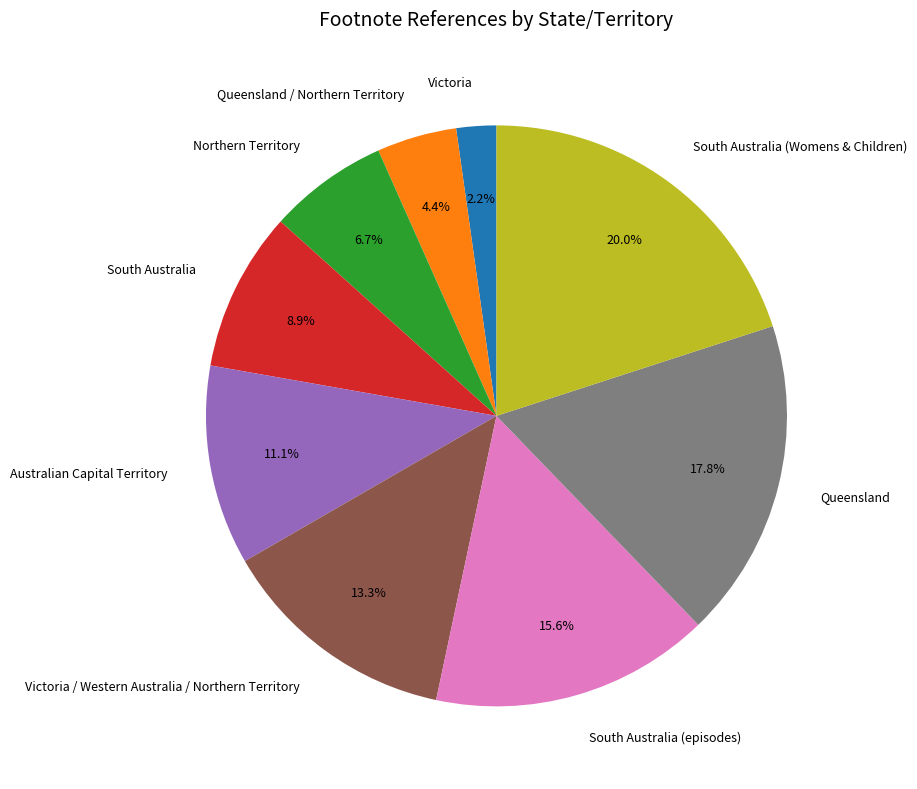

To the nearest percent, what is the difference between the largest and smallest slice percentages?

18%